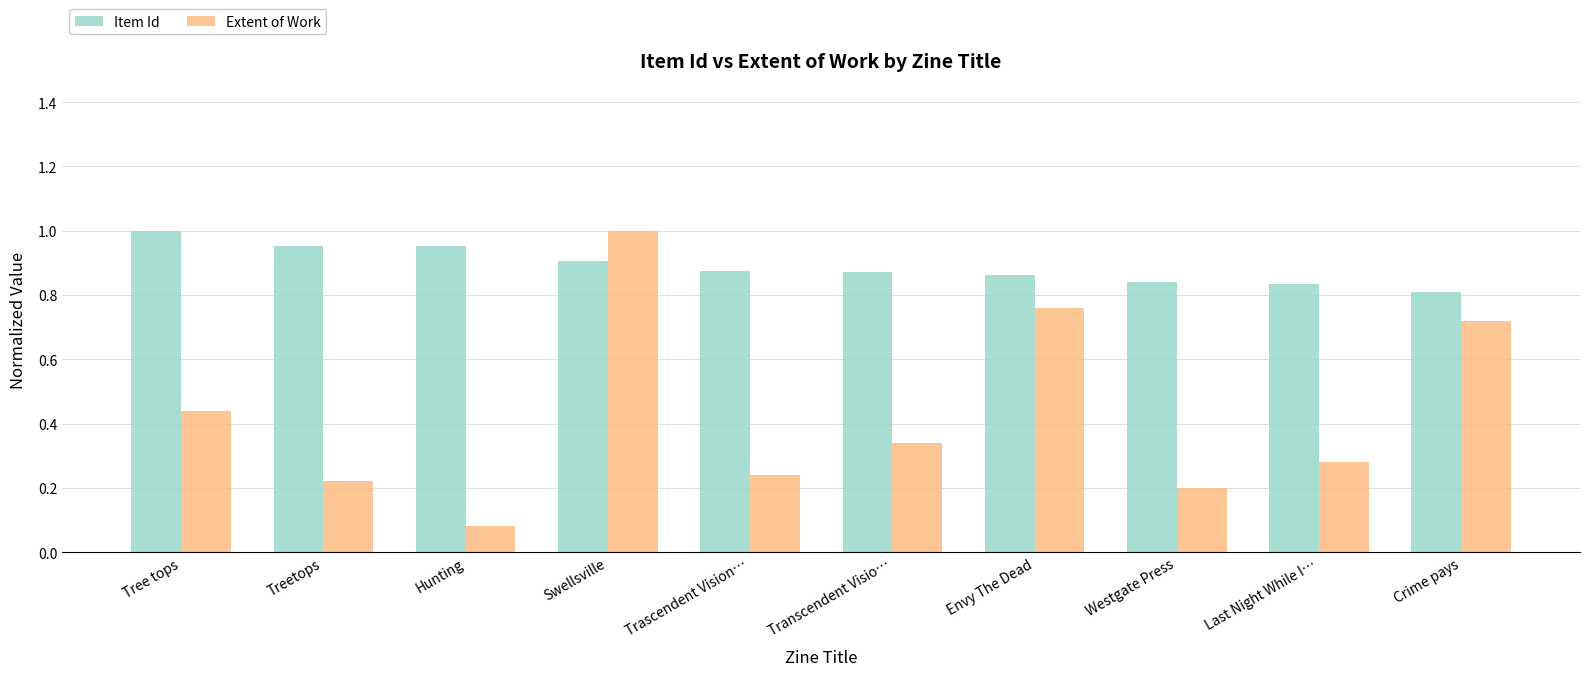

Rank the series at Last Night While I… from lowest to highest value.

Extent of Work, Item Id